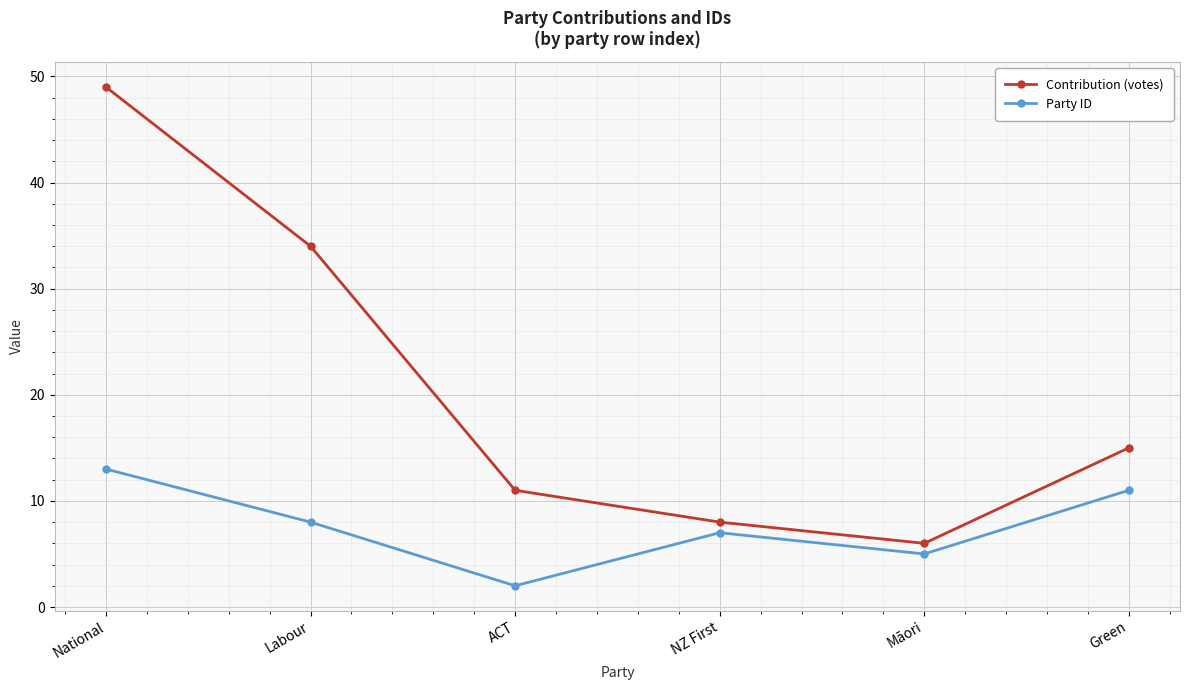

How many data points in Contribution (votes) are less than 15?

3